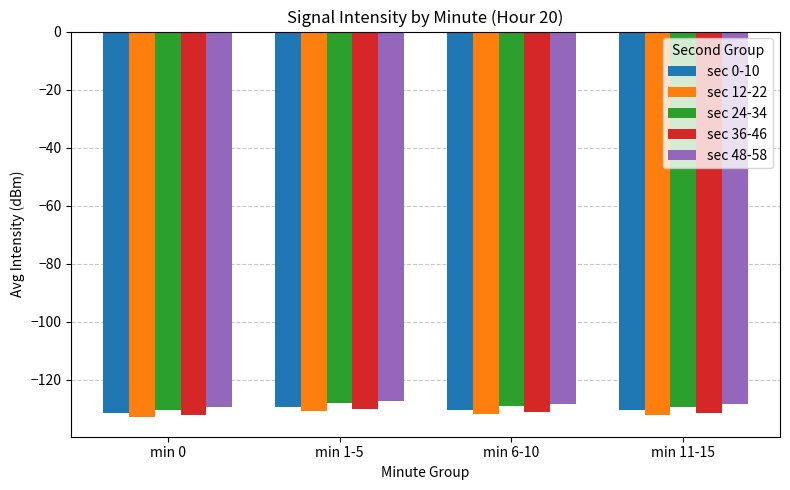

Reading left to right, list all the values displayed in this chart.

sec 0-10: -131.6	-129.4	-130.4	-130.7
sec 12-22: -133.1	-130.9	-131.9	-132.2
sec 24-34: -130.4	-128.2	-129.2	-129.5
sec 36-46: -132.4	-130.2	-131.2	-131.5
sec 48-58: -129.5	-127.3	-128.3	-128.6